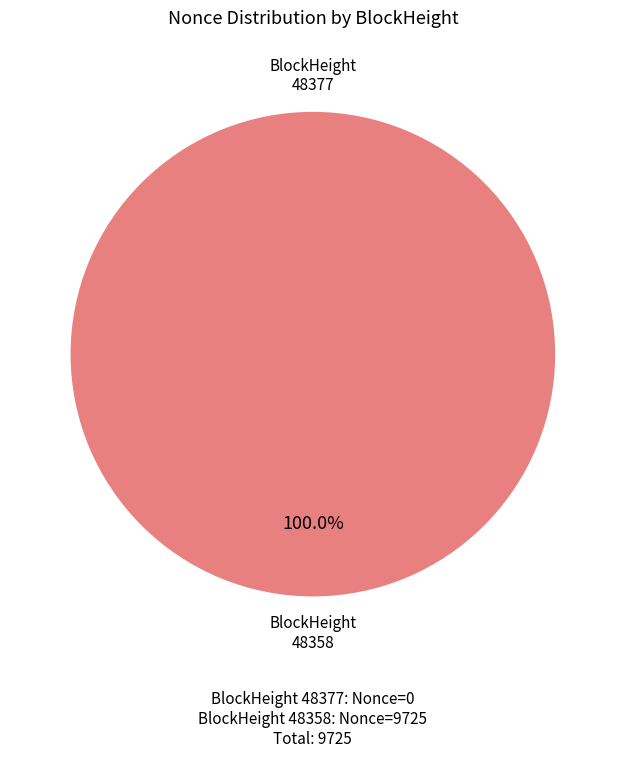

Which slice is the largest?

48358